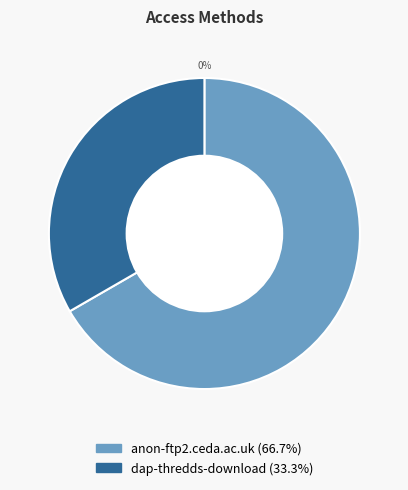

Which slice is the smallest?

dap-thredds-download